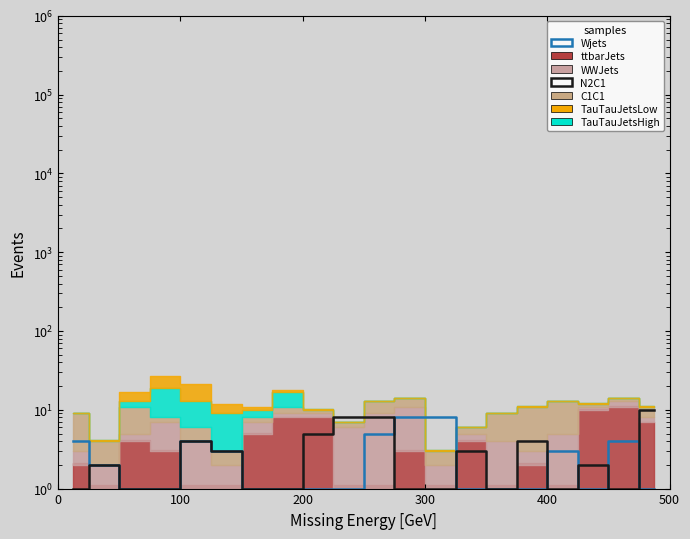

In N2C1, how many points are higher than both neighbors (excluding endpoints)?

5